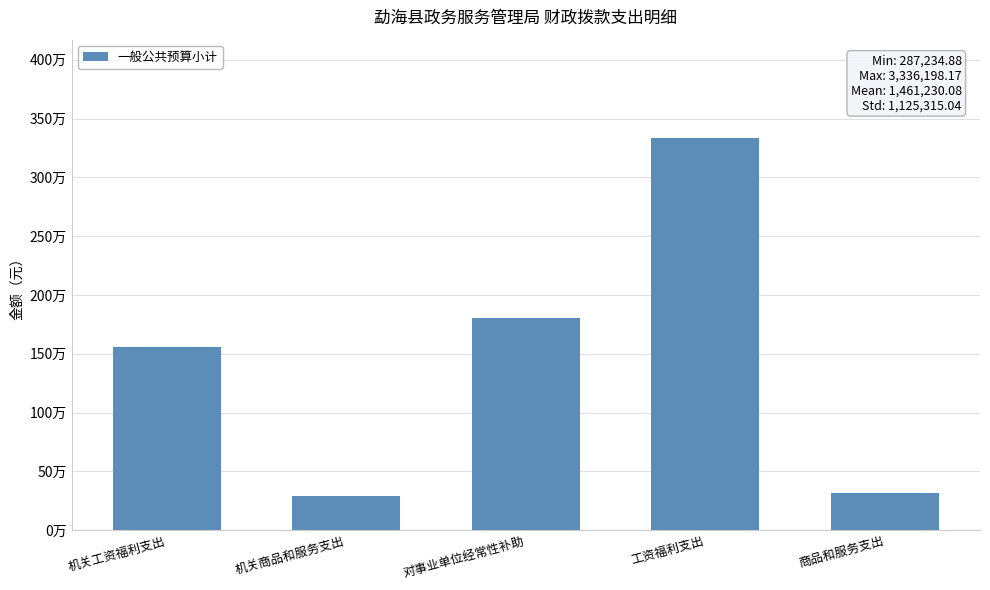

True or false: the data shows 316877.0 at 商品和服务支出.

True